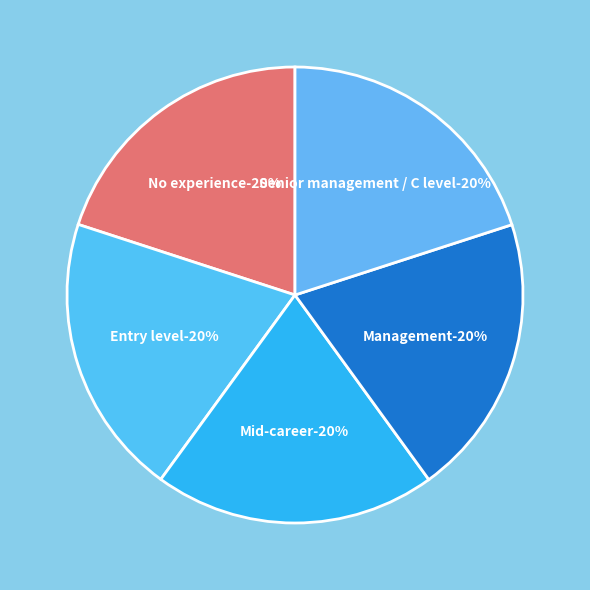

To the nearest percent, what portion does Entry level represent?

20%